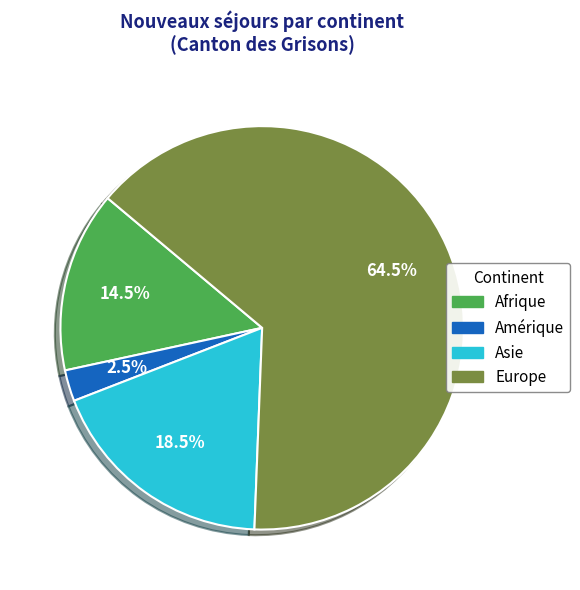

Between Europe and Amérique, which is larger?

Europe